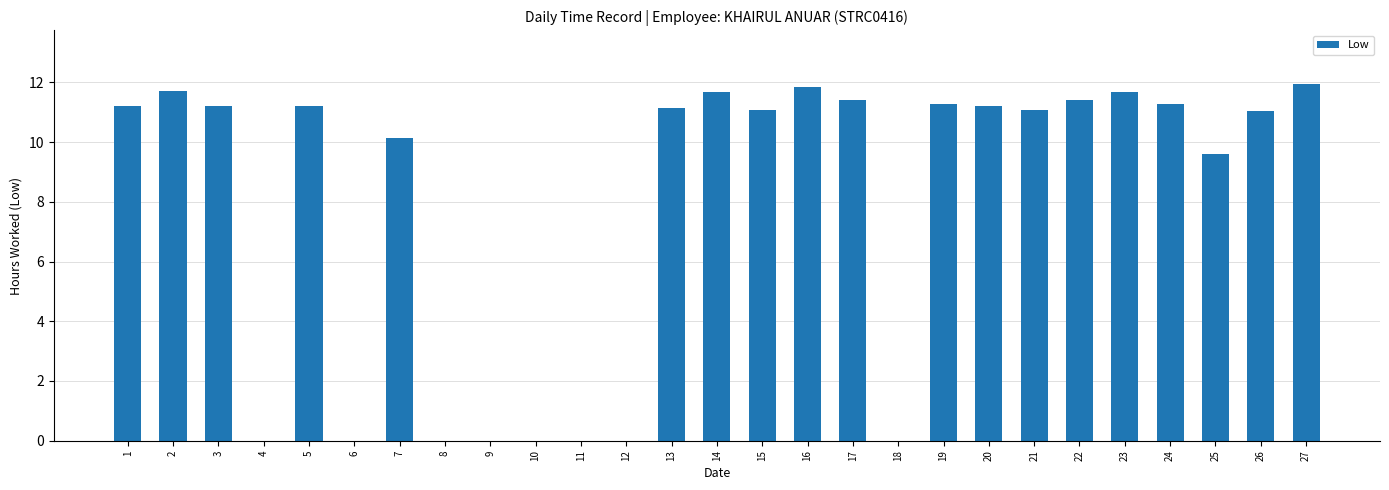

What is the sum of all values?

213.2